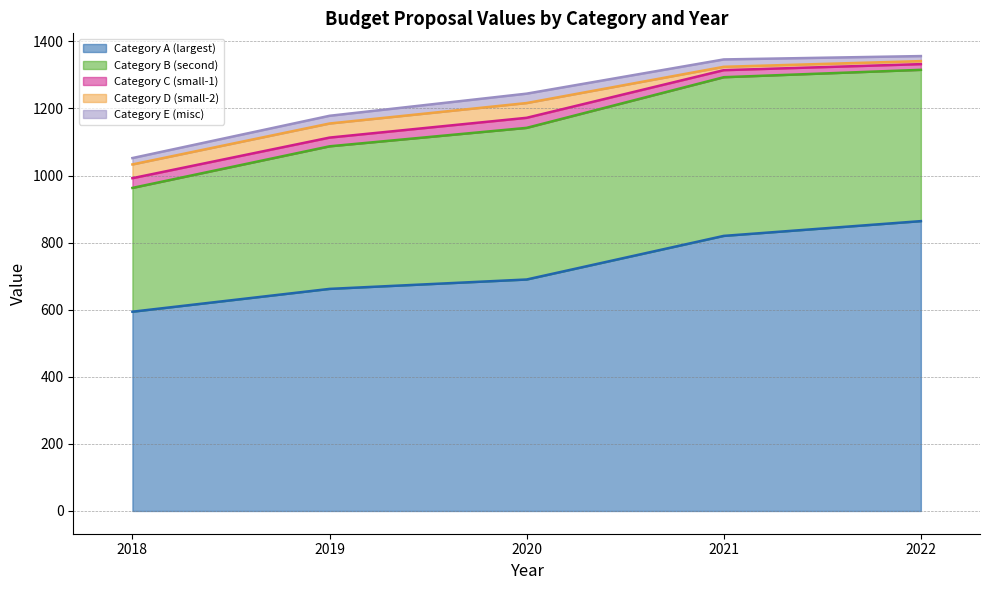

At which label is Category D (small-2) closest to 26?

2018